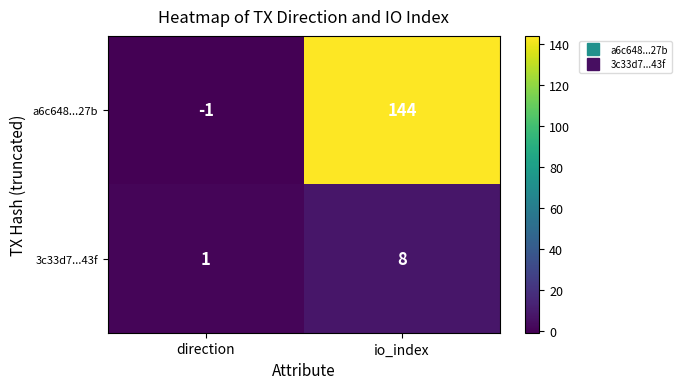

Reading left to right, extract all data points from this chart.

a6c648...27b: -1	144
3c33d7...43f: 1	8